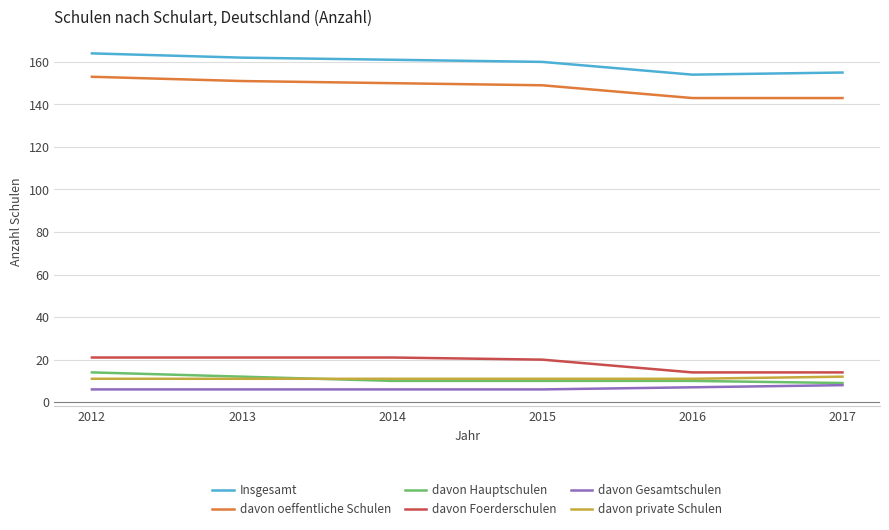

What is the approximate value of davon private Schulen at 2012?

11